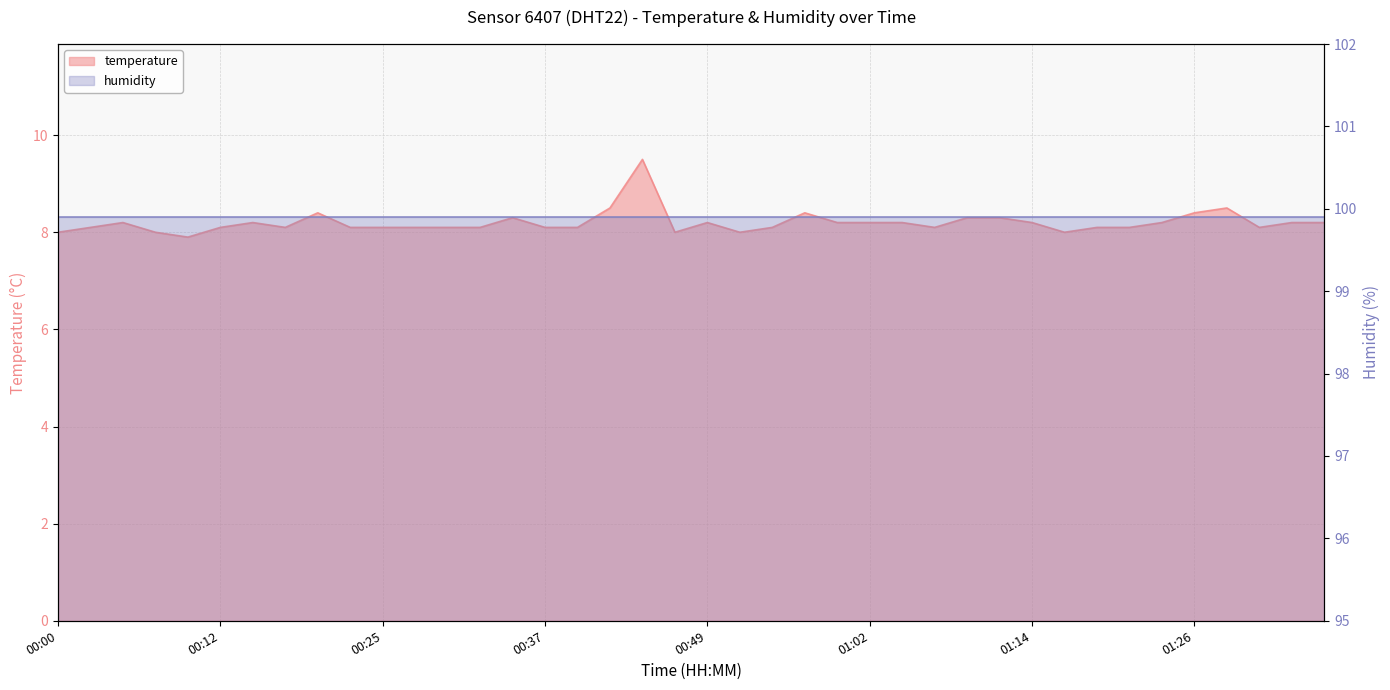

Is it true that the value at 00:00 is 4.1?

False